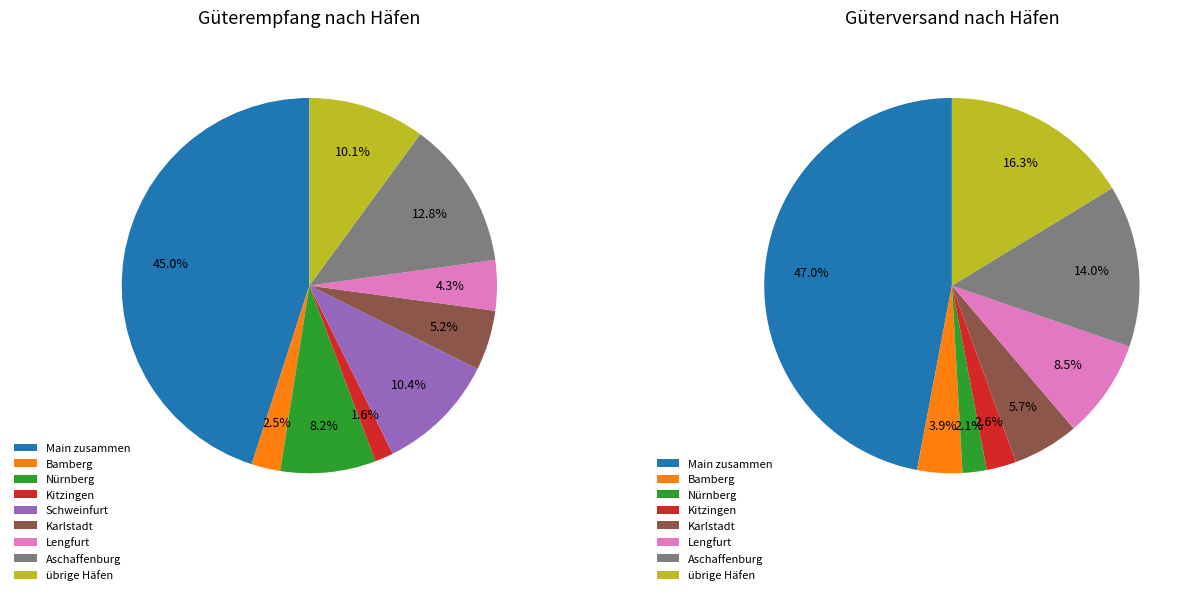

True or false: Schweinfurt accounts for 1% of the total.

False